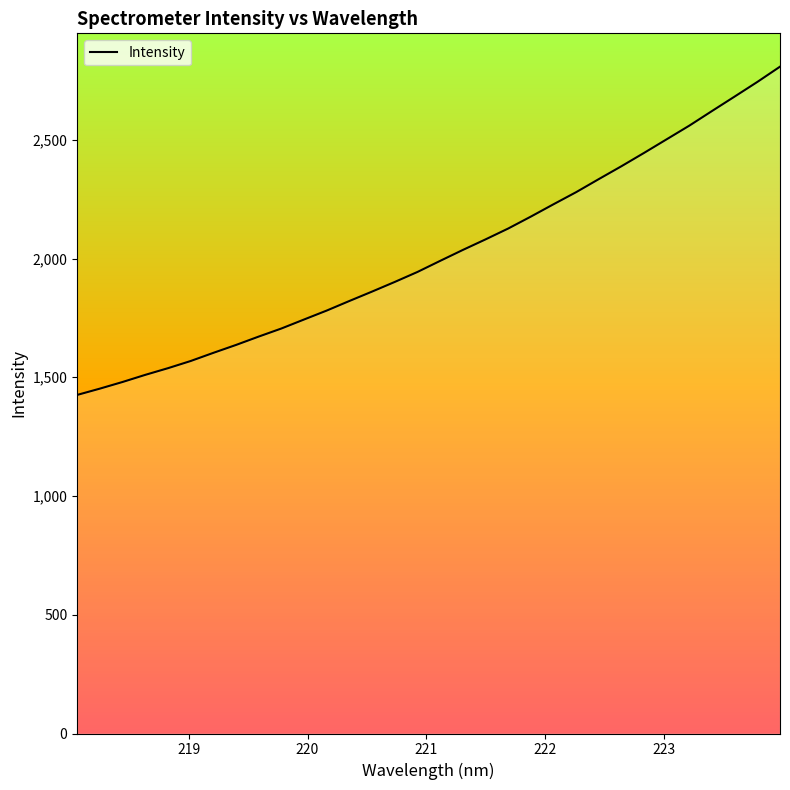

Reading left to right, what are all the values shown in this chart?

1425.7	1452.2	1480.2	1510.2	1538.3	1568.5	1602.8	1636.1	1671.4	1705.4	1743.3	1781.0	1821.4	1861.0	1901.5	1943.5	1990.2	2036.1	2080.6	2126.3	2176.6	2228.5	2279.5	2334.5	2388.8	2444.9	2502.4	2559.9	2621.4	2682.3	2743.7	2808.0